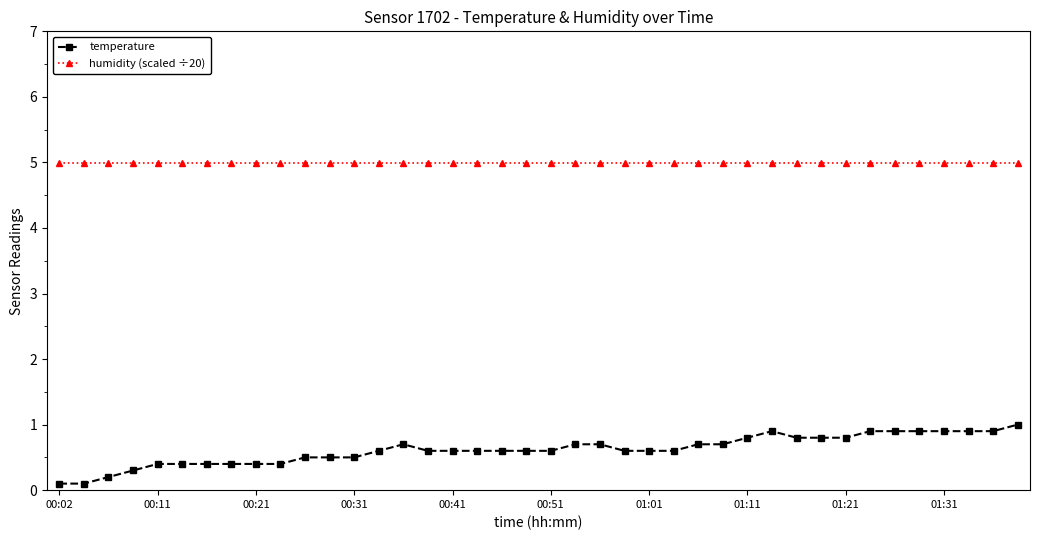

List the series in order of their overall mean, highest first.

humidity (scaled ÷20), temperature